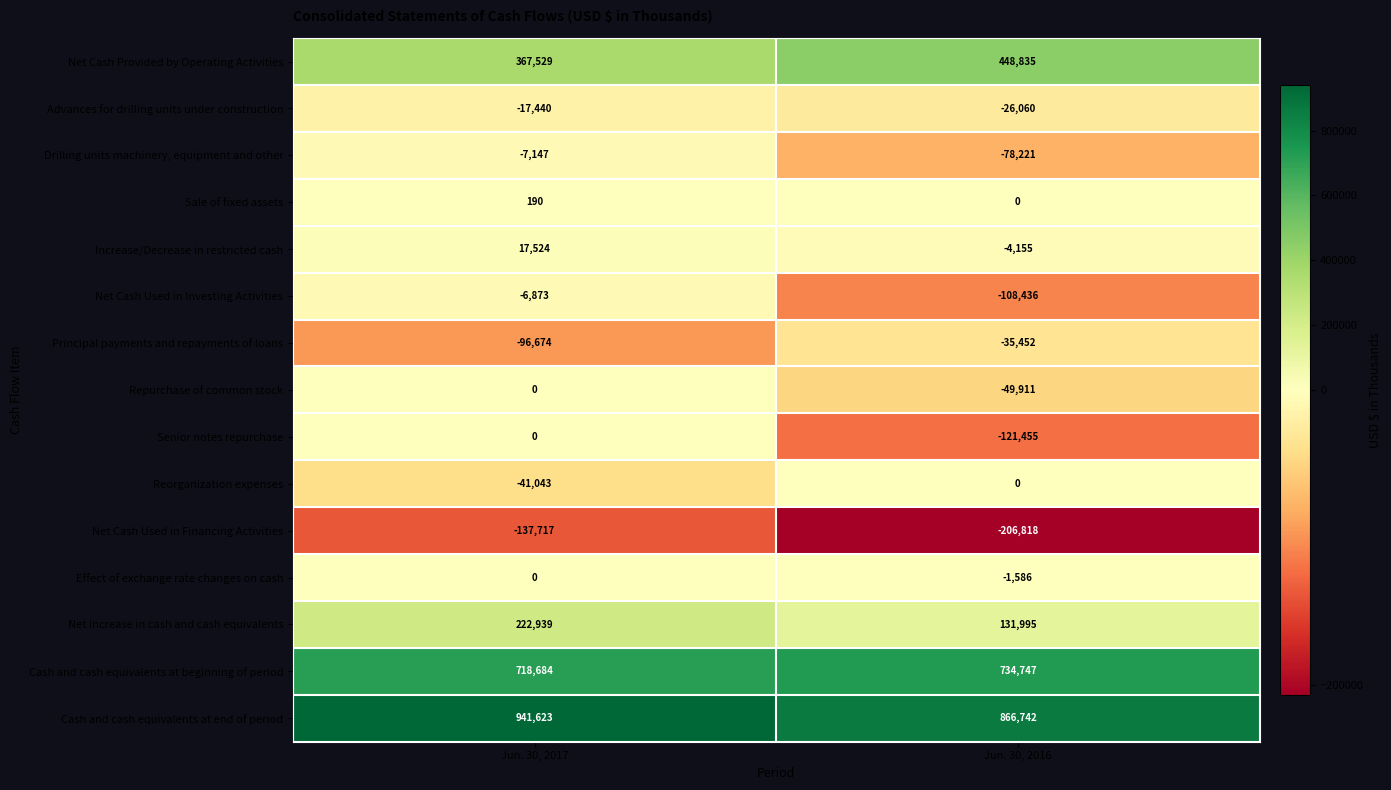

Which series has the largest total across all categories?

Cash and cash equivalents at end of period